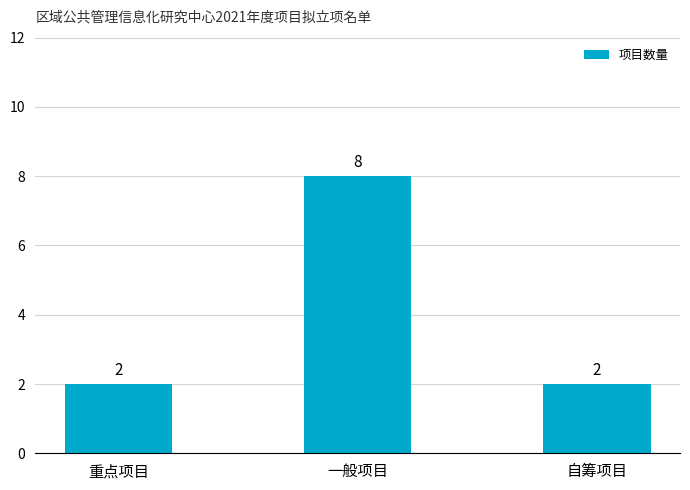

What is the maximum value shown in the chart?

8